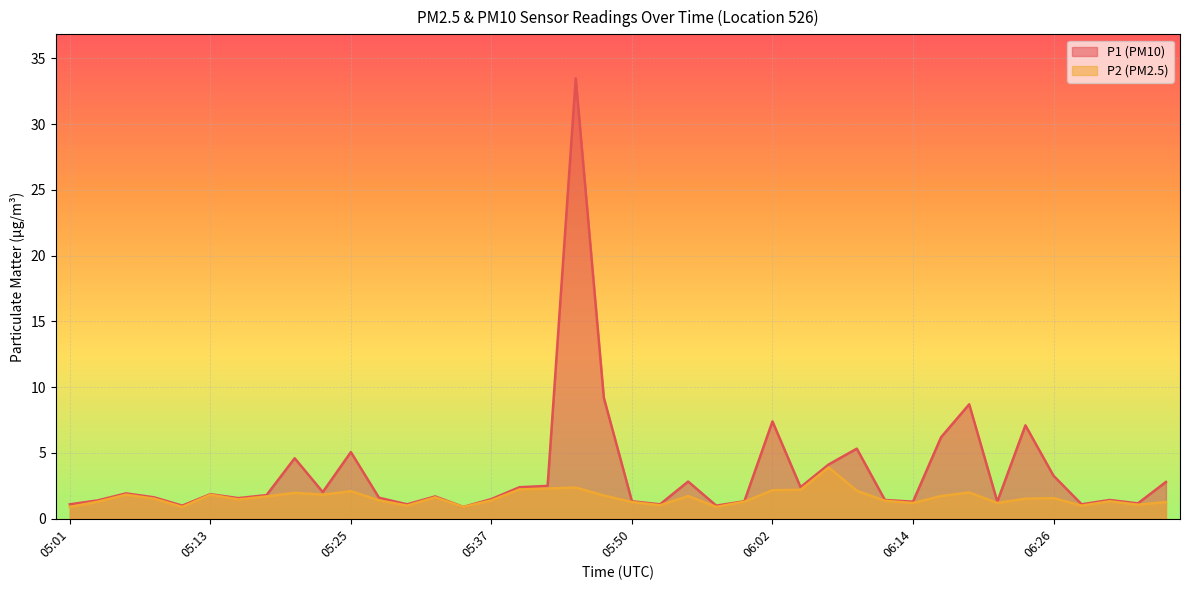

Where is the first local maximum for P1?

05:06